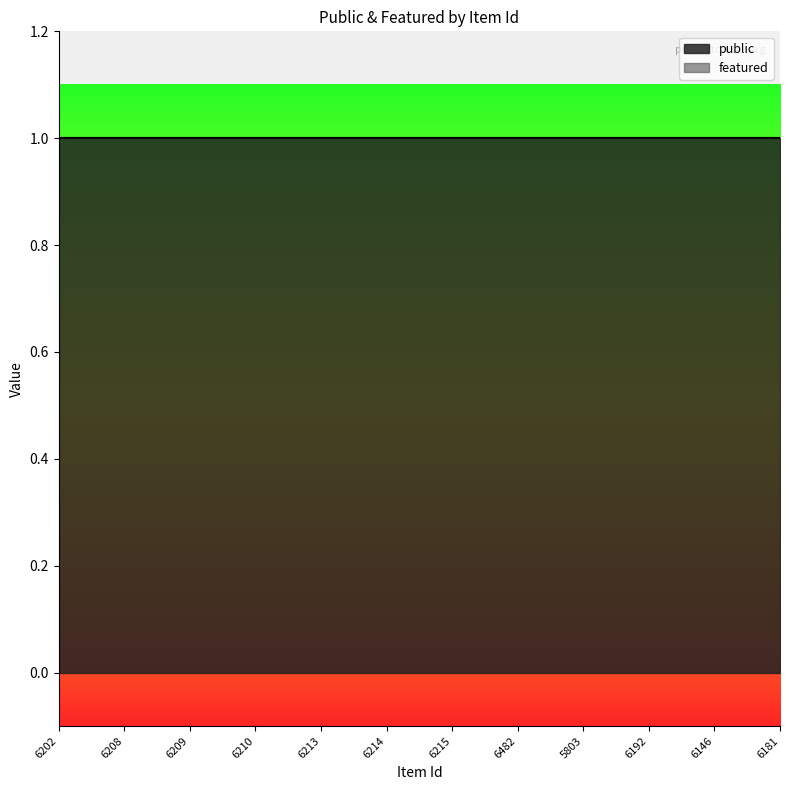

True or false: public has a value of 1 at 6146.

True